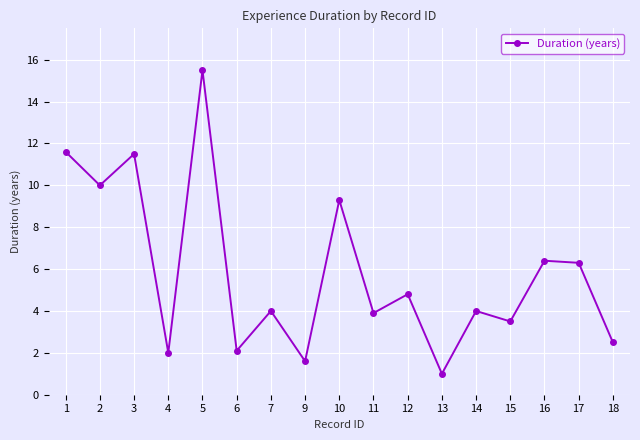

Reading left to right, extract all data points from this chart.

11.6	10.0	11.5	2.0	15.5	2.1	4.0	1.6	9.3	3.9	4.8	1.0	4.0	3.5	6.4	6.3	2.5